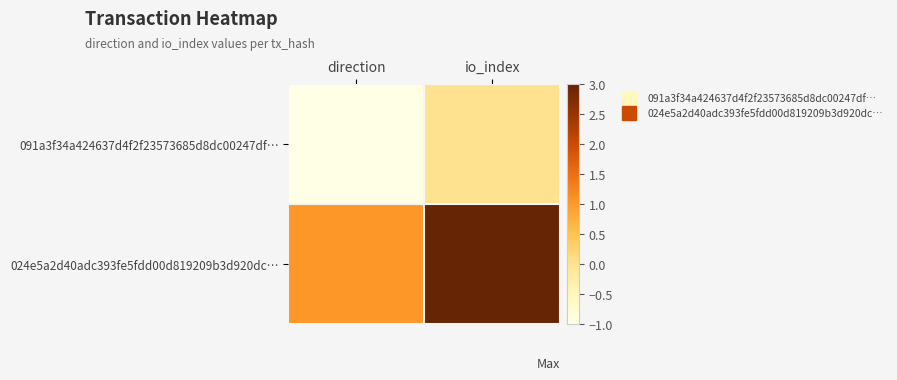

Reading left to right, what are all the values shown in this chart?

091a3f34a424637d4f2f23573685d8dc00247df…: direction=-1	io_index=0
024e5a2d40adc393fe5fdd00d819209b3d920dc…: direction=1	io_index=3